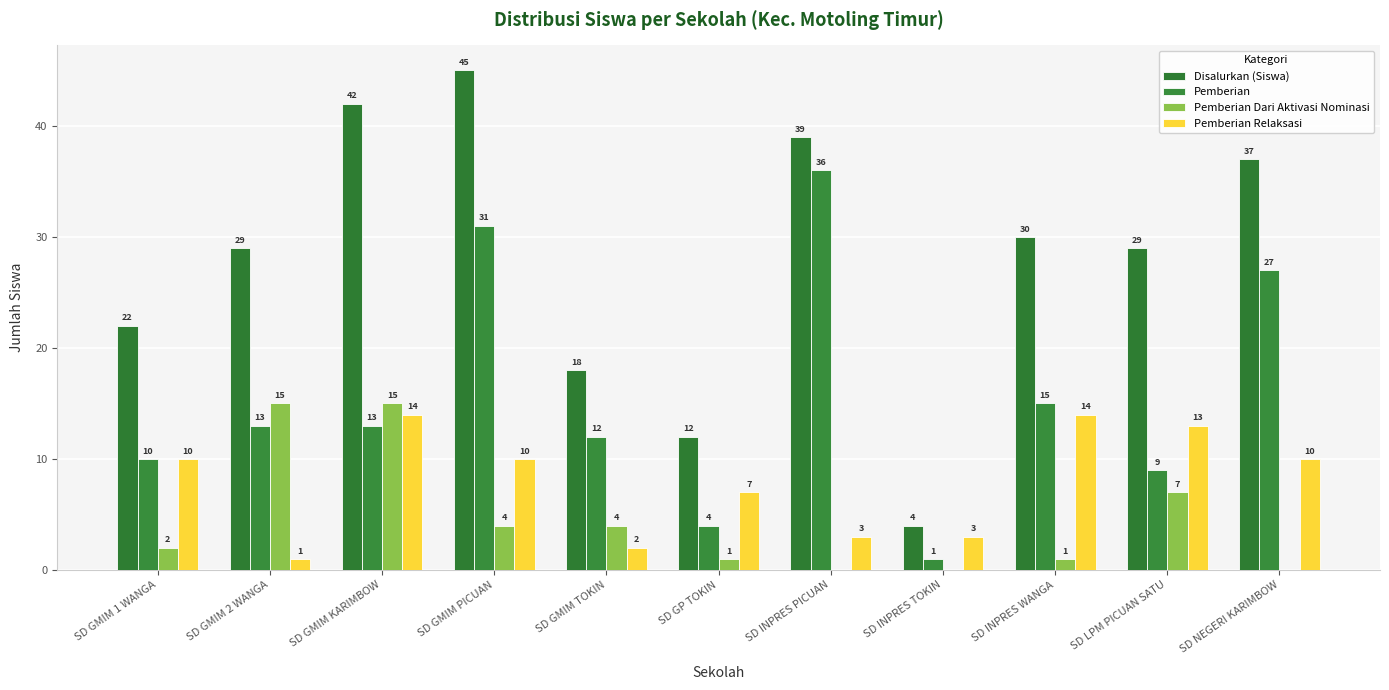

How many distinct data groups are displayed?

4